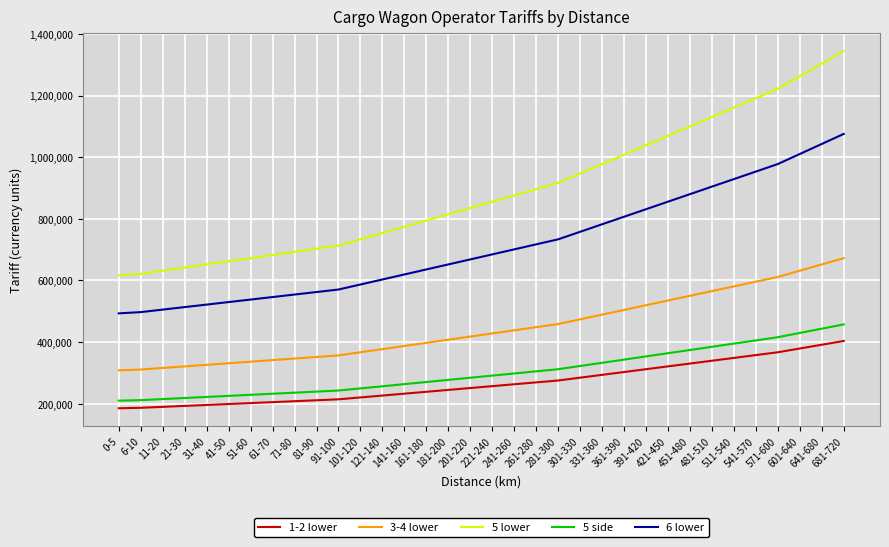

Read the 5 lower value at 511-540, to the nearest 10.

1161090